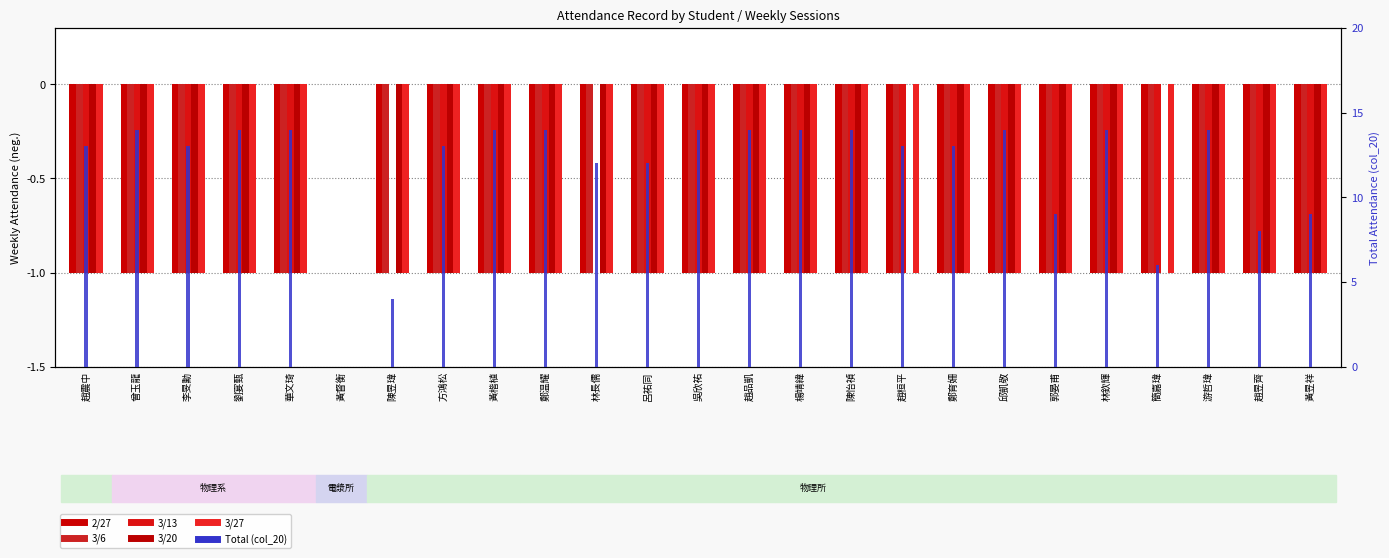

Reading right to left, what are all the values shown in this chart?

2/27: -1	-1	-1	-1	-1	-1	-1	-1	-1	-1	-1	-1	-1	-1	-1	-1	-1	-1	-1	0	-1	-1	-1	-1	-1
3/6: -1	-1	-1	-1	-1	-1	-1	-1	-1	-1	-1	-1	-1	-1	-1	-1	-1	-1	-1	0	-1	-1	-1	-1	-1
3/13: -1	-1	-1	-1	-1	-1	-1	-1	-1	-1	-1	-1	-1	-1	0	-1	-1	-1	0	0	-1	-1	-1	-1	-1
3/20: -1	-1	-1	0	-1	-1	-1	-1	0	-1	-1	-1	-1	-1	-1	-1	-1	-1	-1	0	-1	-1	-1	-1	-1
3/27: -1	-1	-1	-1	-1	-1	-1	-1	-1	-1	-1	-1	-1	-1	-1	-1	-1	-1	-1	0	-1	-1	-1	-1	-1
col_20: 9	8	14	6	14	9	14	13	13	14	14	14	14	12	12	14	14	13	4	0	14	14	13	14	13